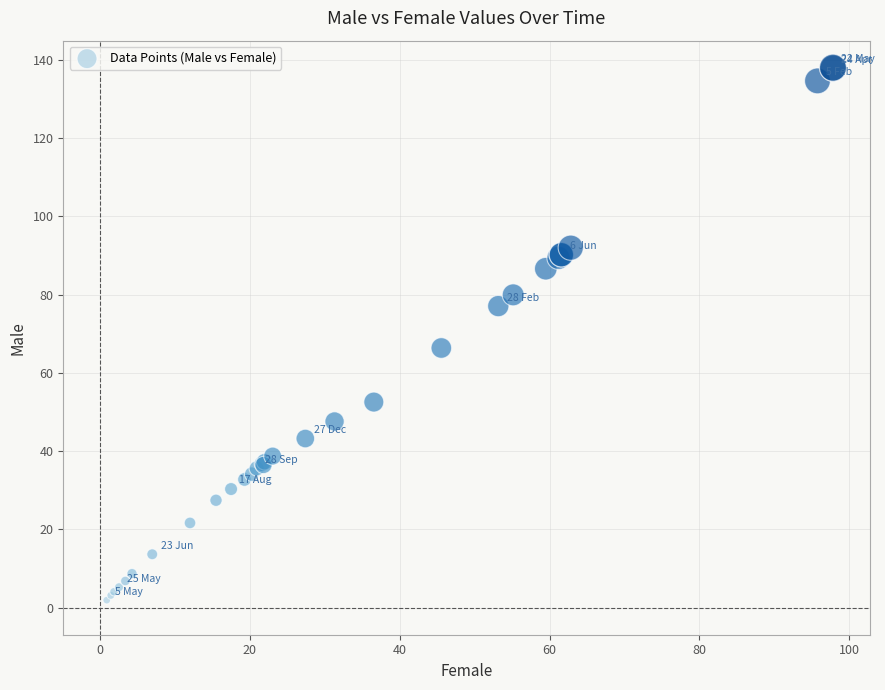

What Y value in the scatter plot is closest to 69?

66.4